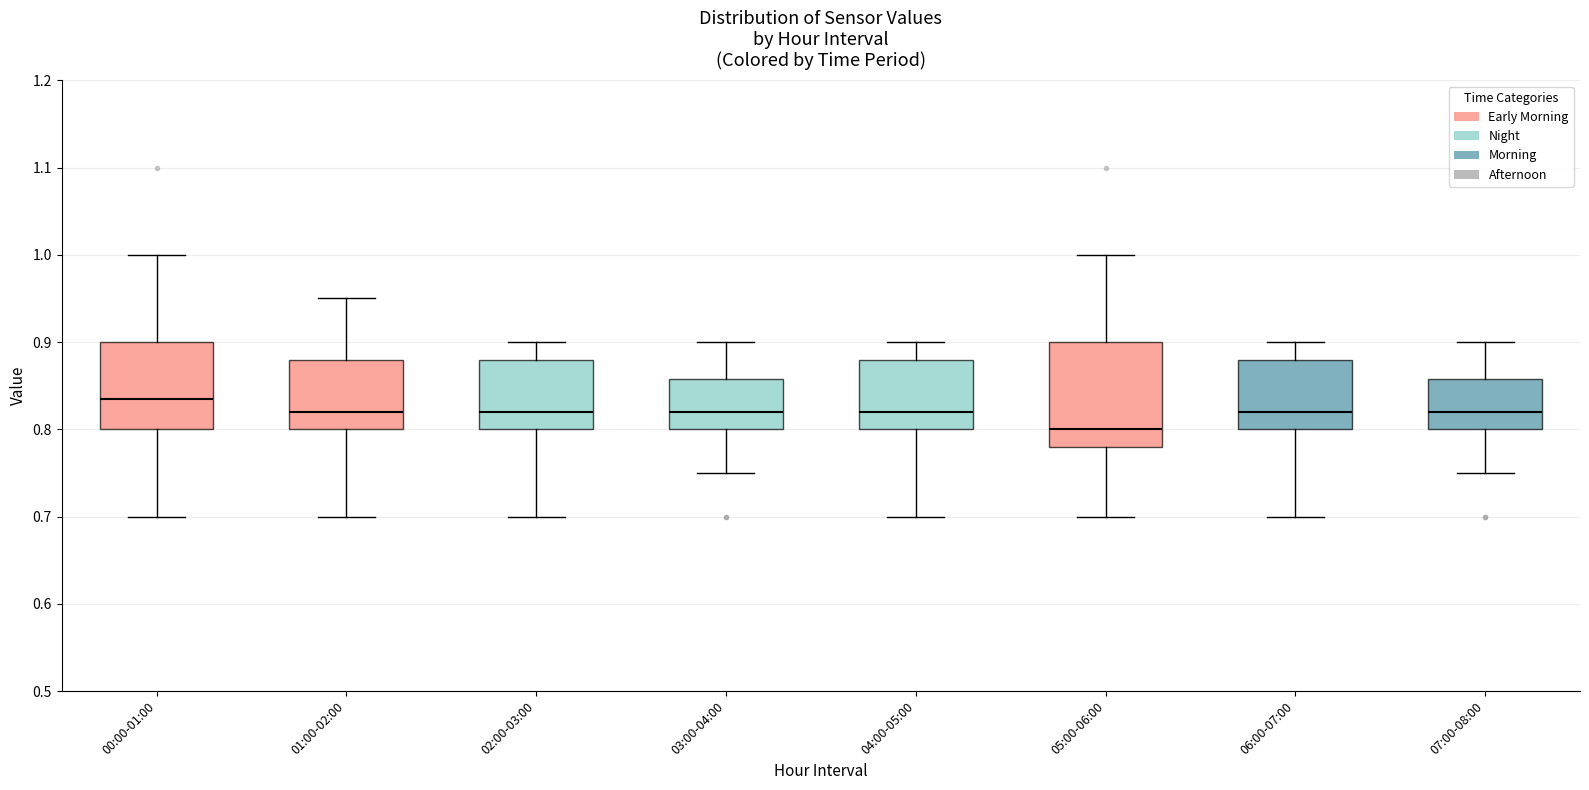

Where does the upper whisker of the box for 05:00-06:00 end on the y-axis? The values are not printed on the chart, so give them approximately, as read against the axis.

1.00